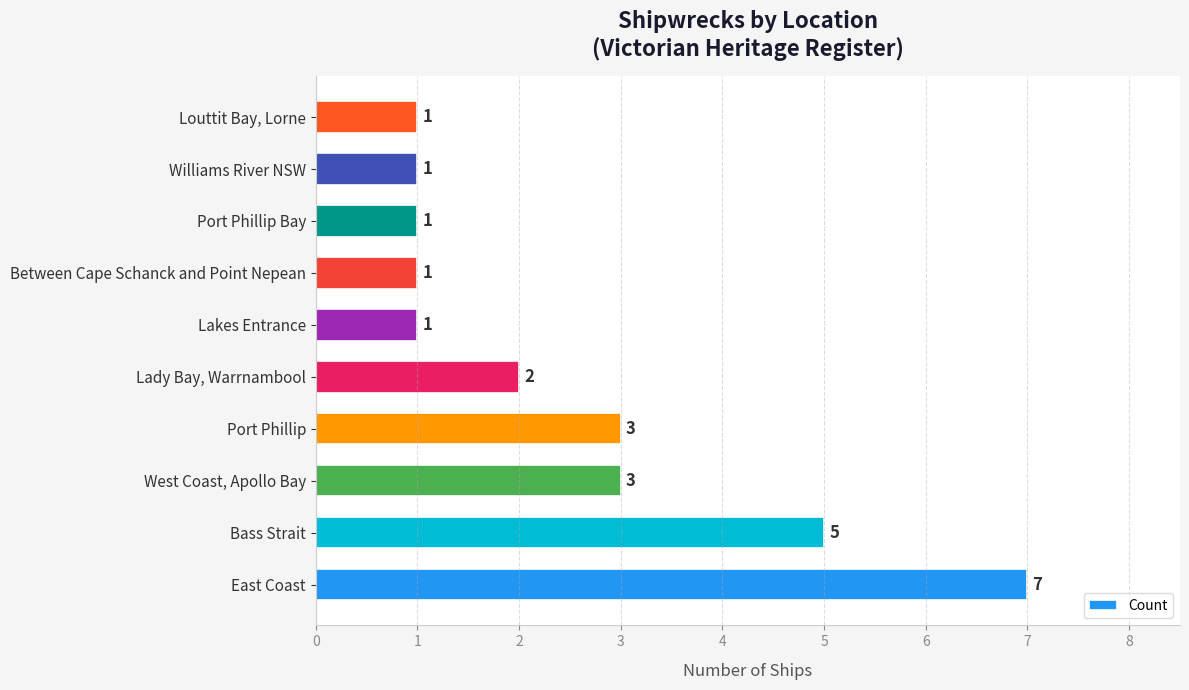

The value at Louttit Bay, Lorne is 1. True or false?

True